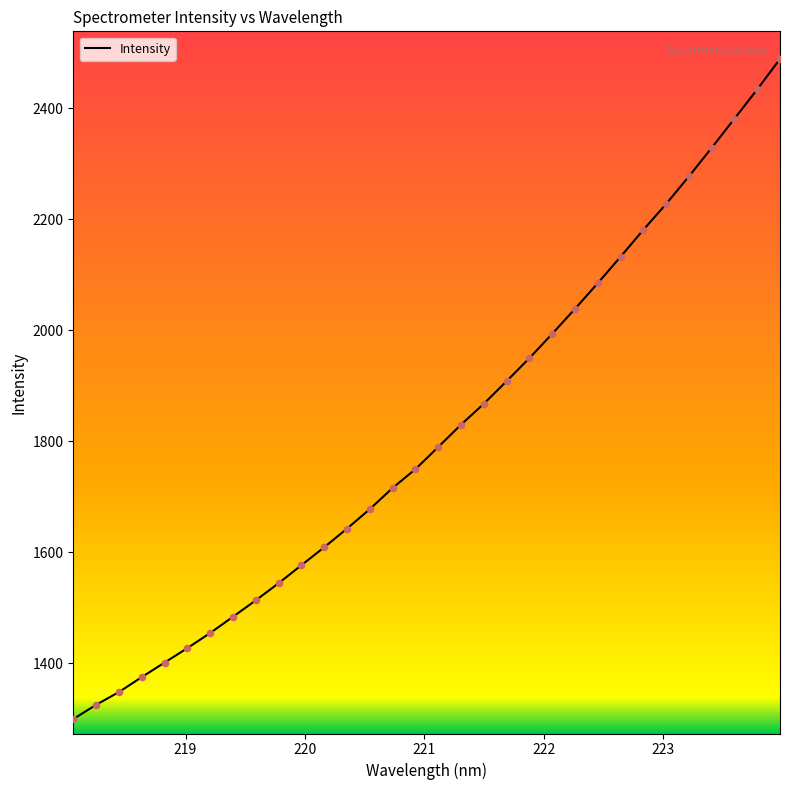

What is the difference between the maximum and minimum values?

1190.2